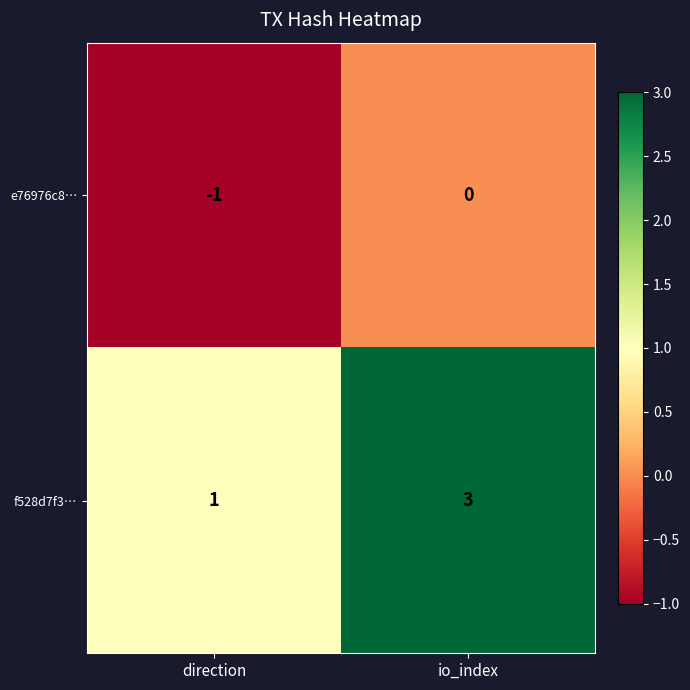

What is the sum of the f528d7f3… values at direction and io_index?

4